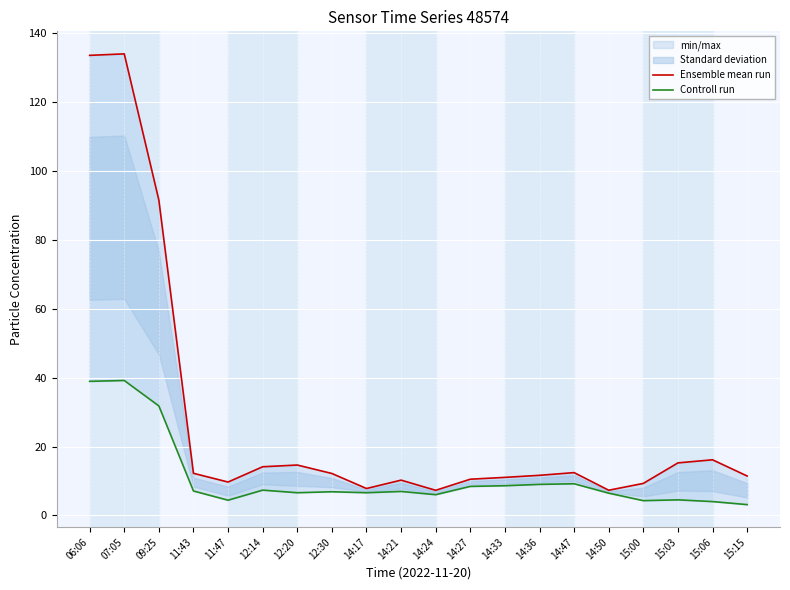

At which label is Ensemble mean run closest to 70?

09:25